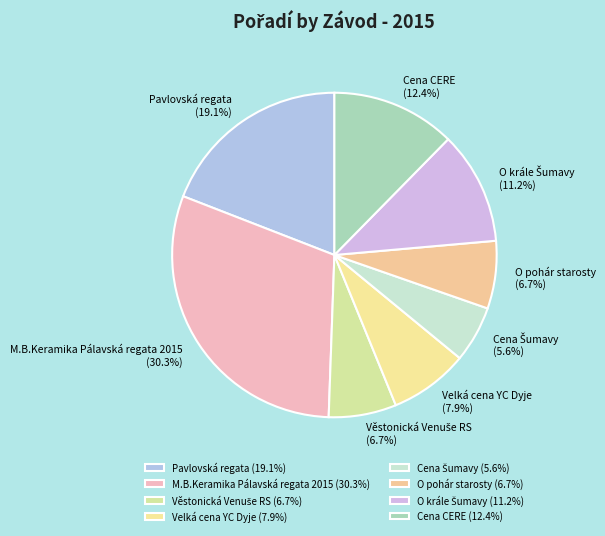

Does any single category account for the majority?

No